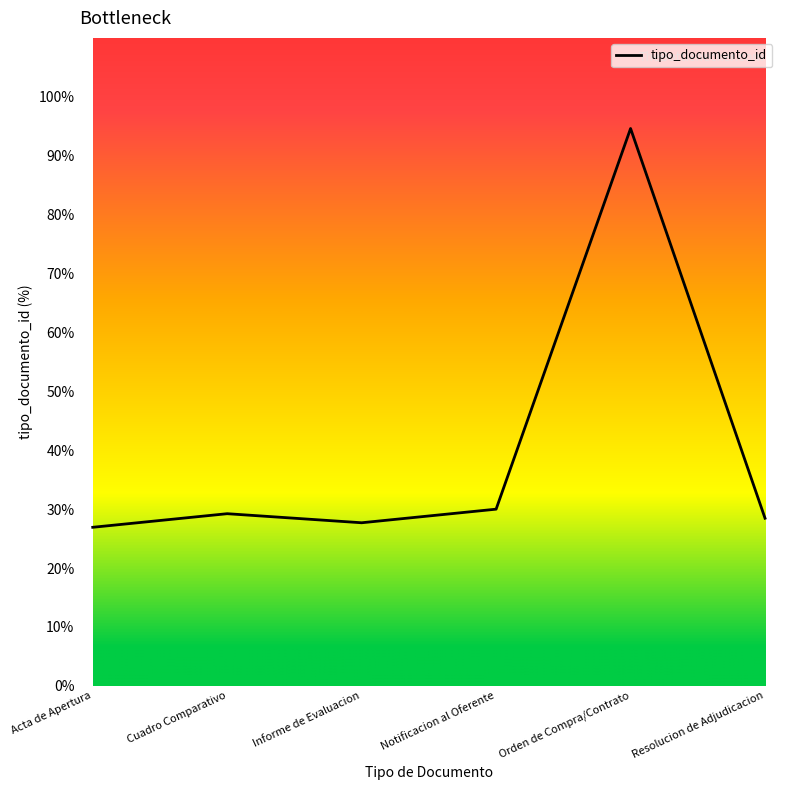

What is the ratio of the value at Notificacion al Oferente to the value at Orden de Compra/Contrato?

0.3